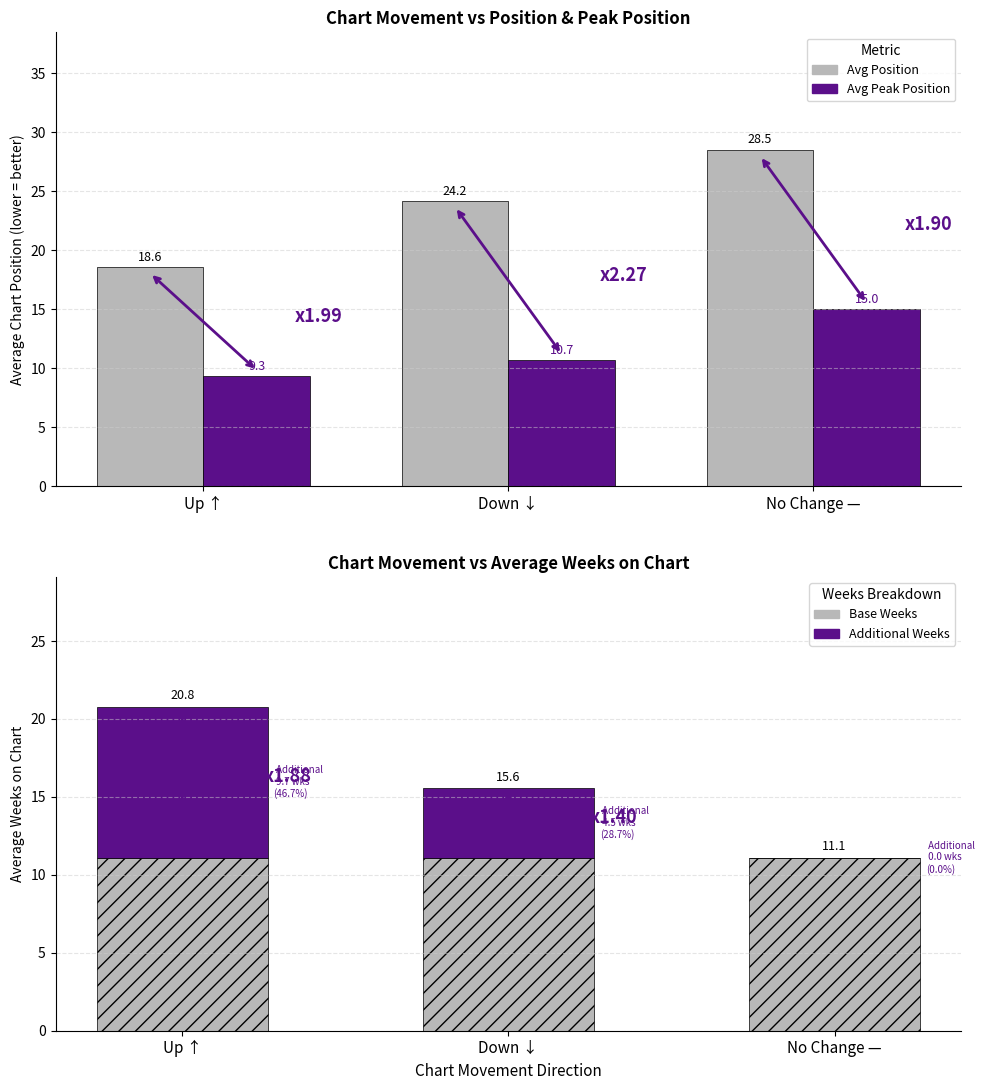

At which category is the sum across all series the highest?

No Change —